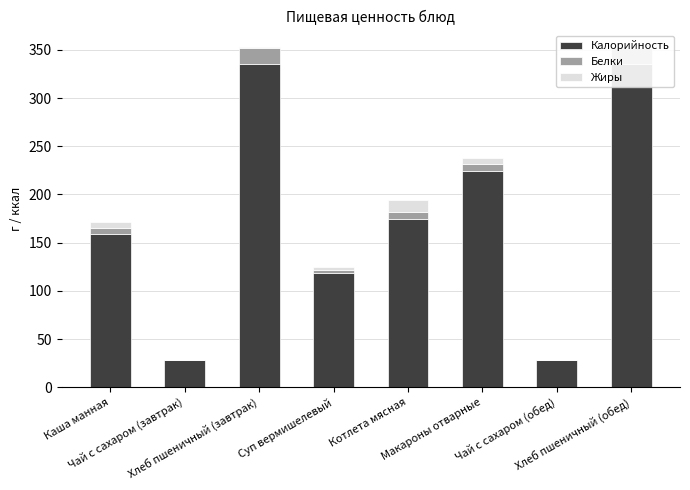

What is the average value of the Жиры series?

3.7